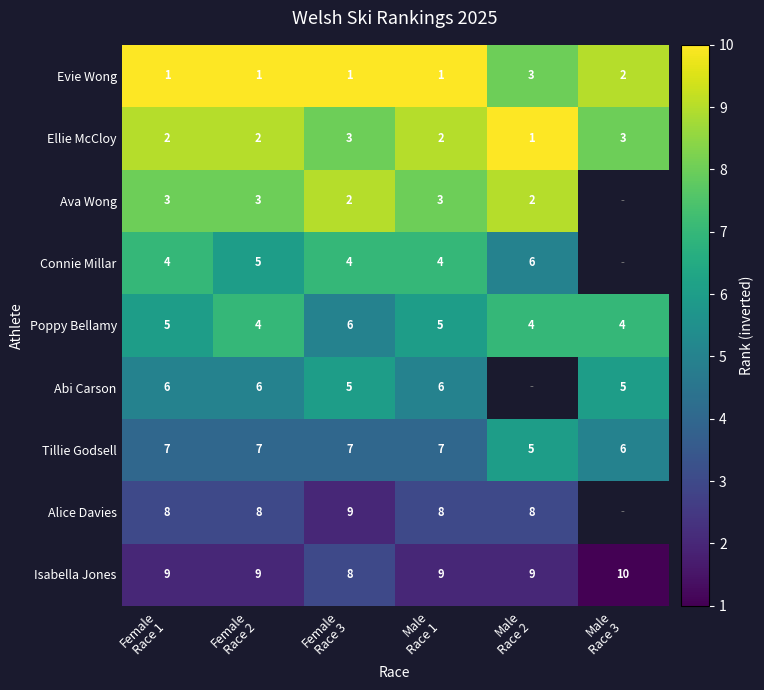

How many categories are shown in the chart?

6